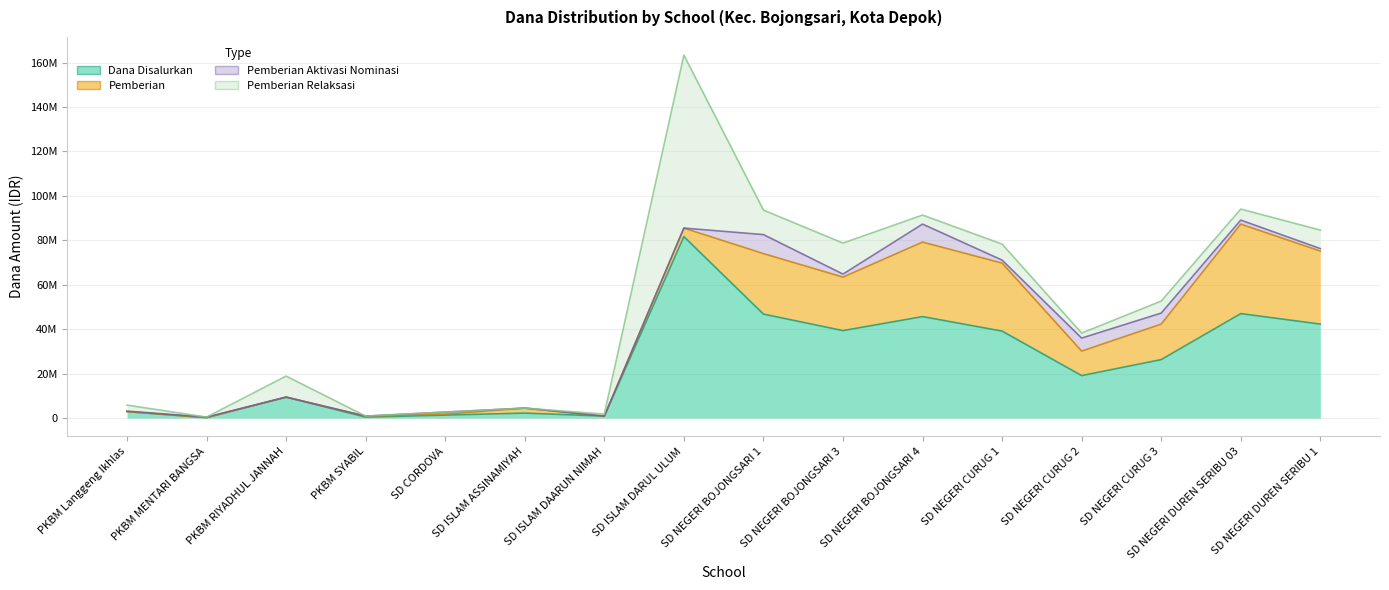

Which series has the largest total across all categories?

Dana Disalurkan